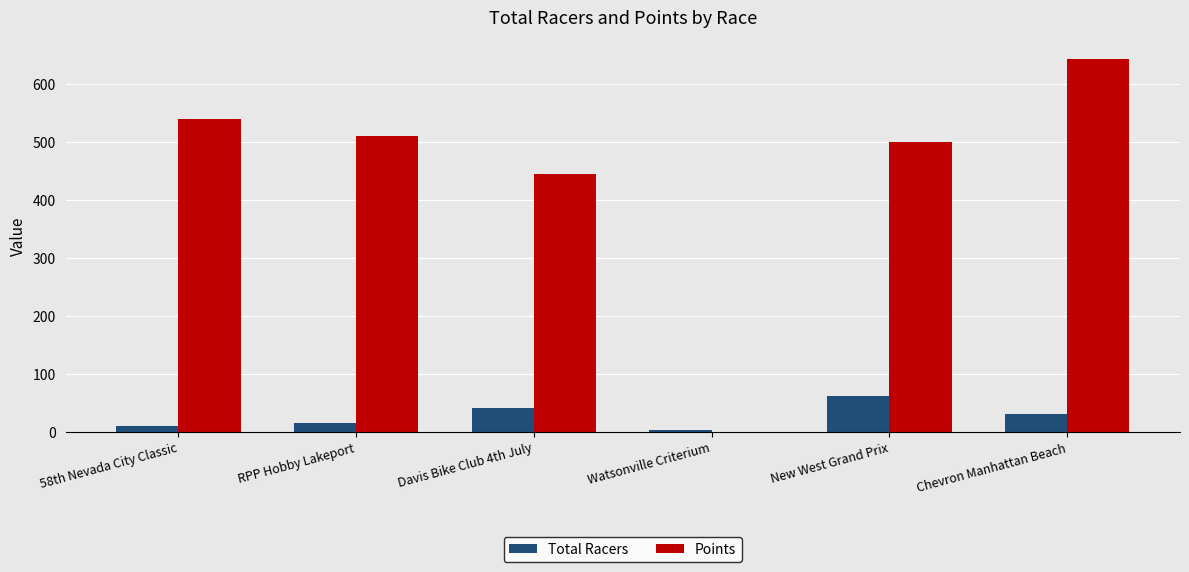

Between Watsonville Criterium and Chevron Manhattan Beach, which series saw the biggest shift?

Points